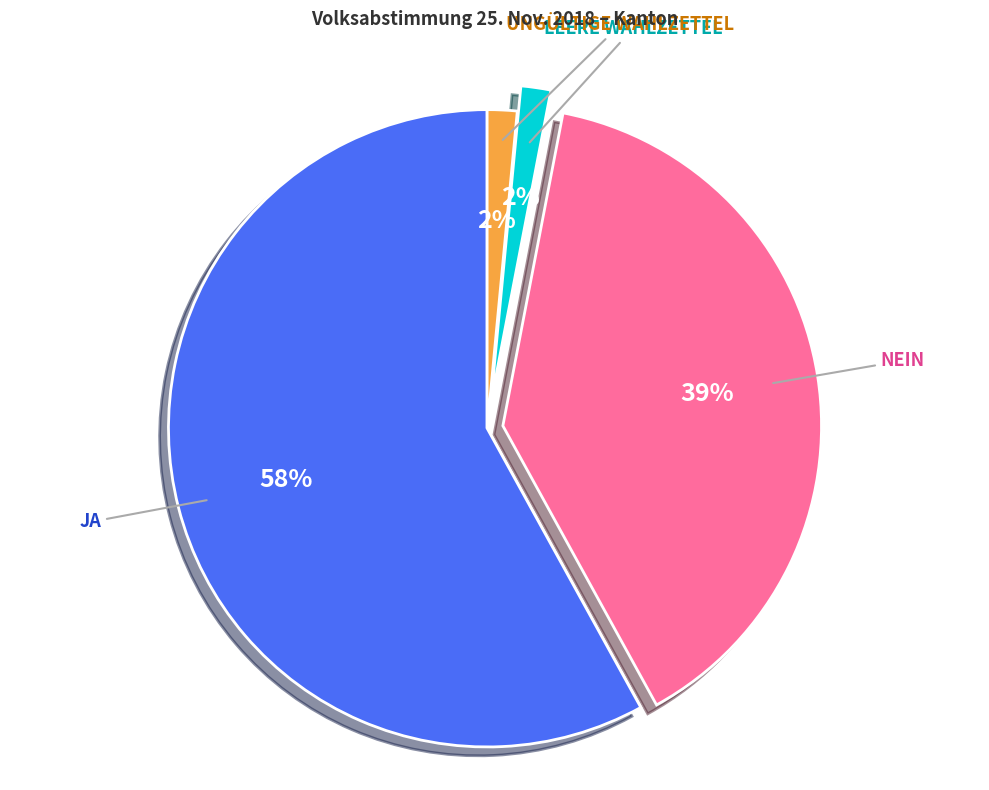

Is there a majority slice in this chart?

Yes